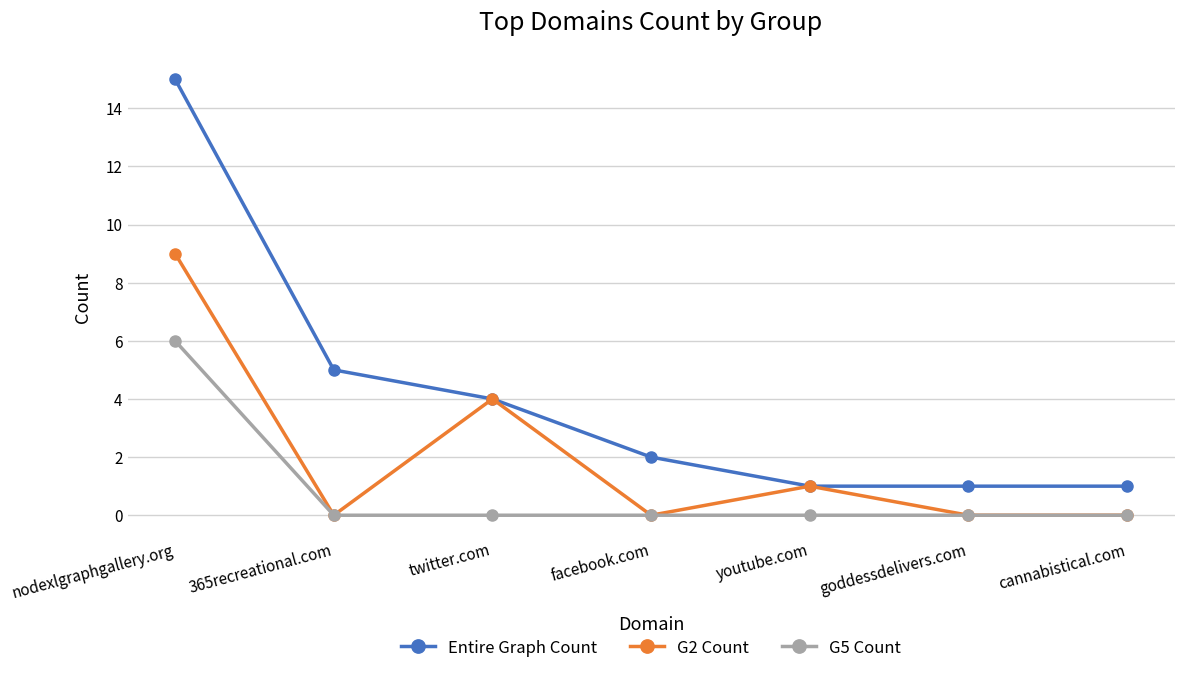

What is the total value across all series at twitter.com?

8